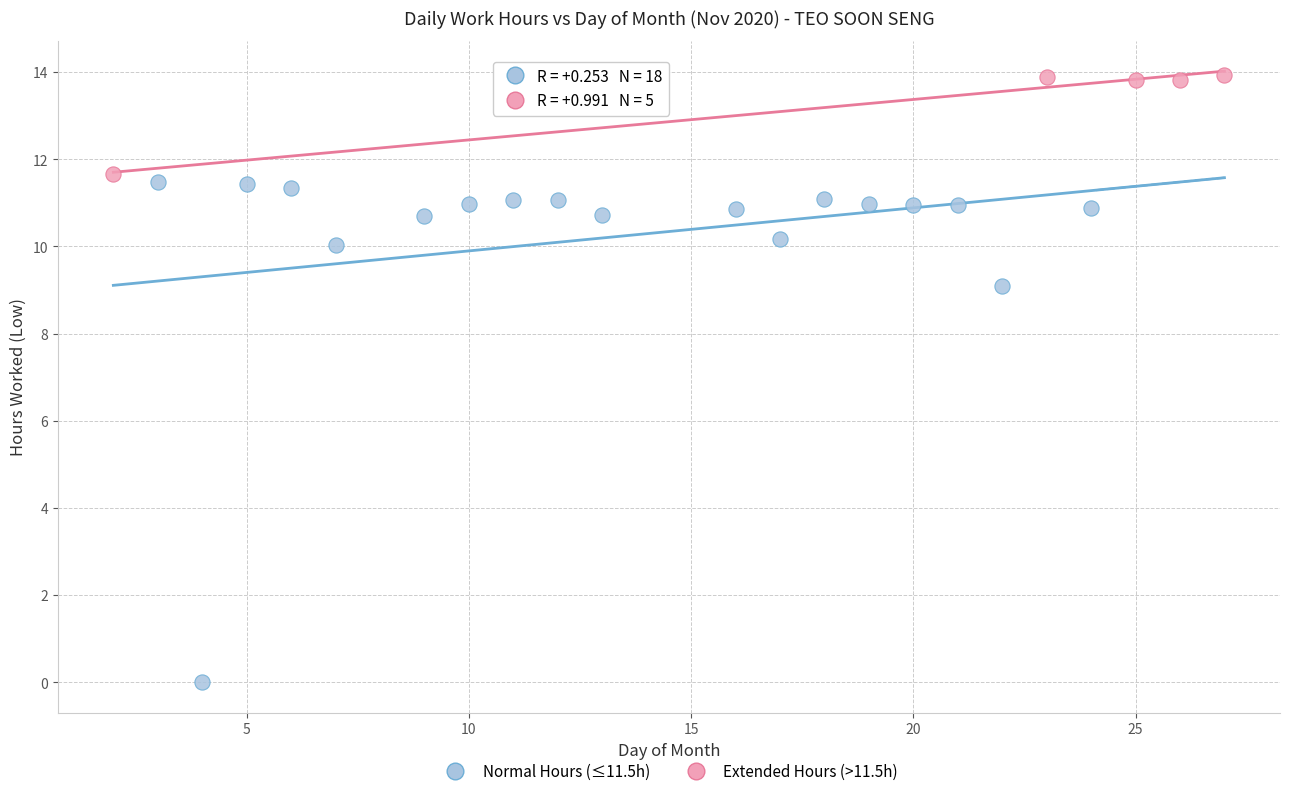

Which series contains the highest Y value?

Extended Hours (>11.5h)